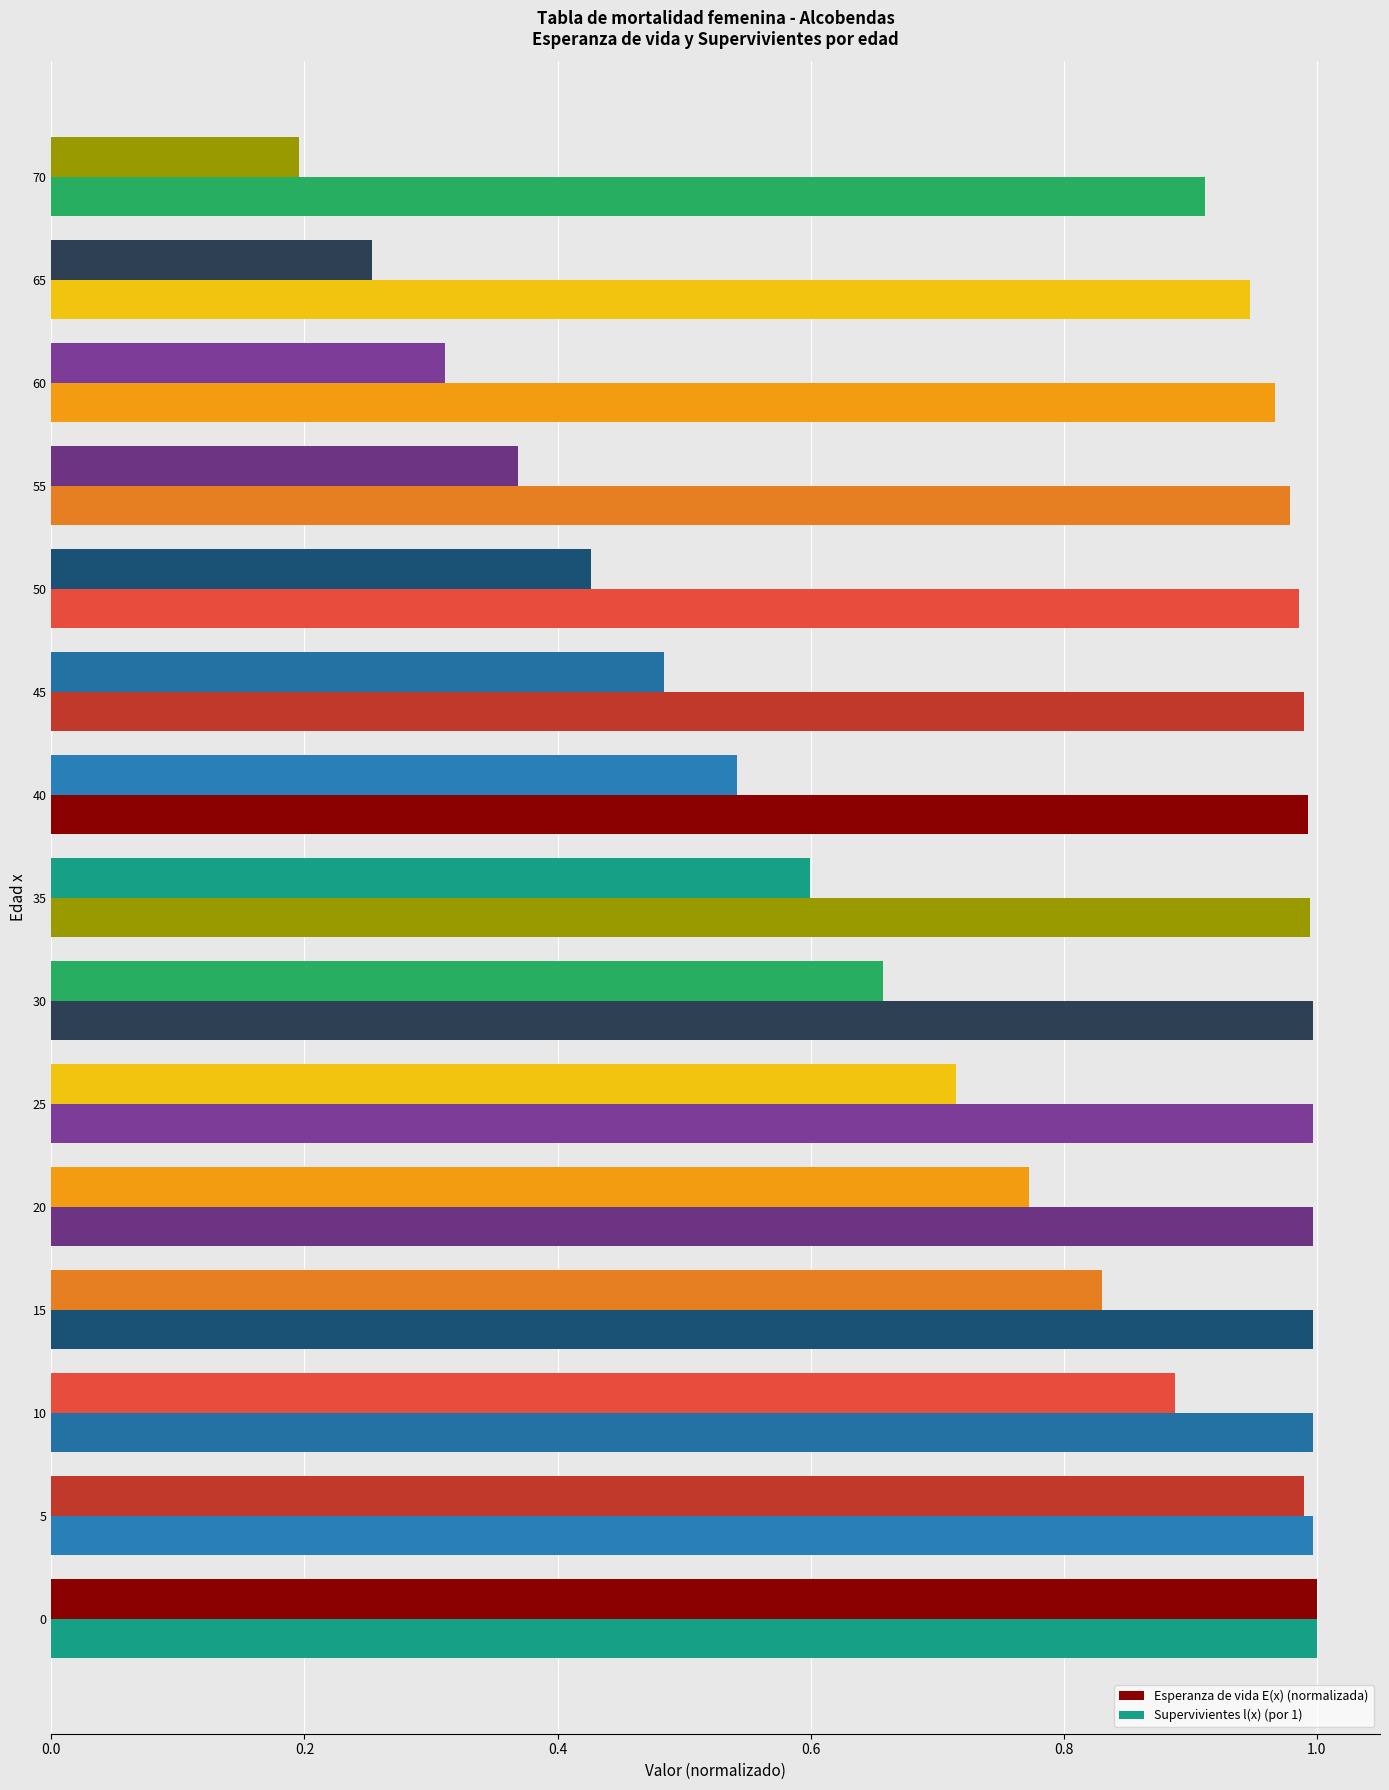

Reading left to right, extract all data points from this chart.

Esperanza de vida E(x) (normalizada): 1.0	1.0	0.9	0.8	0.8	0.7	0.7	0.6	0.5	0.5	0.4	0.4	0.3	0.3	0.2
Supervivientes l(x) (por 1): 1.0	1.0	1.0	1.0	1.0	1.0	1.0	1.0	1.0	1.0	1.0	1.0	1.0	0.9	0.9